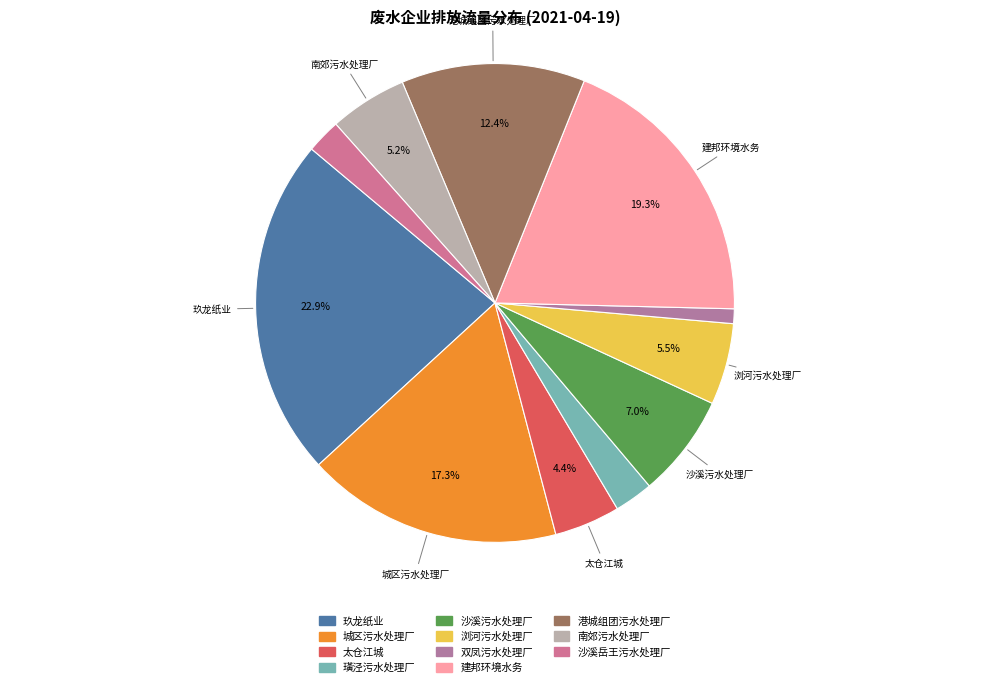

Rank the categories by value from highest to lowest.

玖龙纸业（太仓）有限公司, 太仓市建邦环境水务有限公司, 太仓市水处理有限责任公司城区污水处理厂, 太仓市水处理有限责任公司港城组团污水处理厂, 太仓市水处理有限责任公司沙溪污水处理厂, 太仓市水处理有限责任公司浏河污水处理厂, 太仓市水处理有限责任公司南郊污水处理厂, 太仓江城城市污水处理有限公司, 太仓市水处理有限责任公司璜泾污水处理厂, 太仓市水处理有限责任公司沙溪岳王污水处理厂, 太仓市水处理有限责任公司双凤污水处理厂